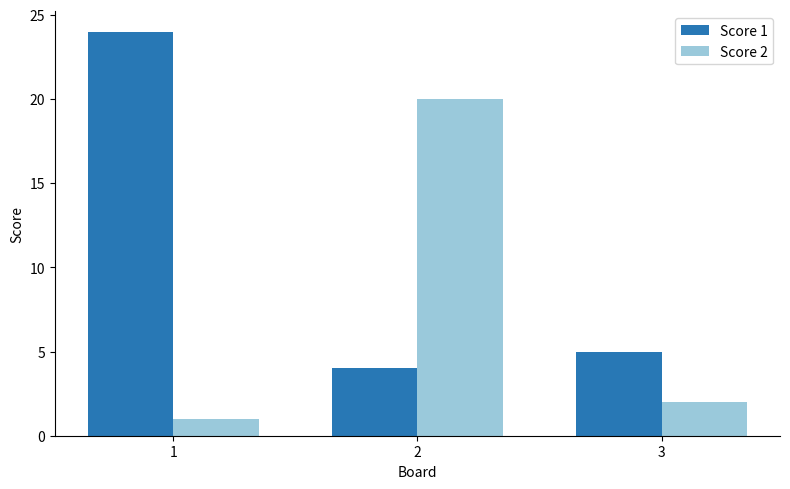

The value of Score 1 at 1 is 24. True or false?

True